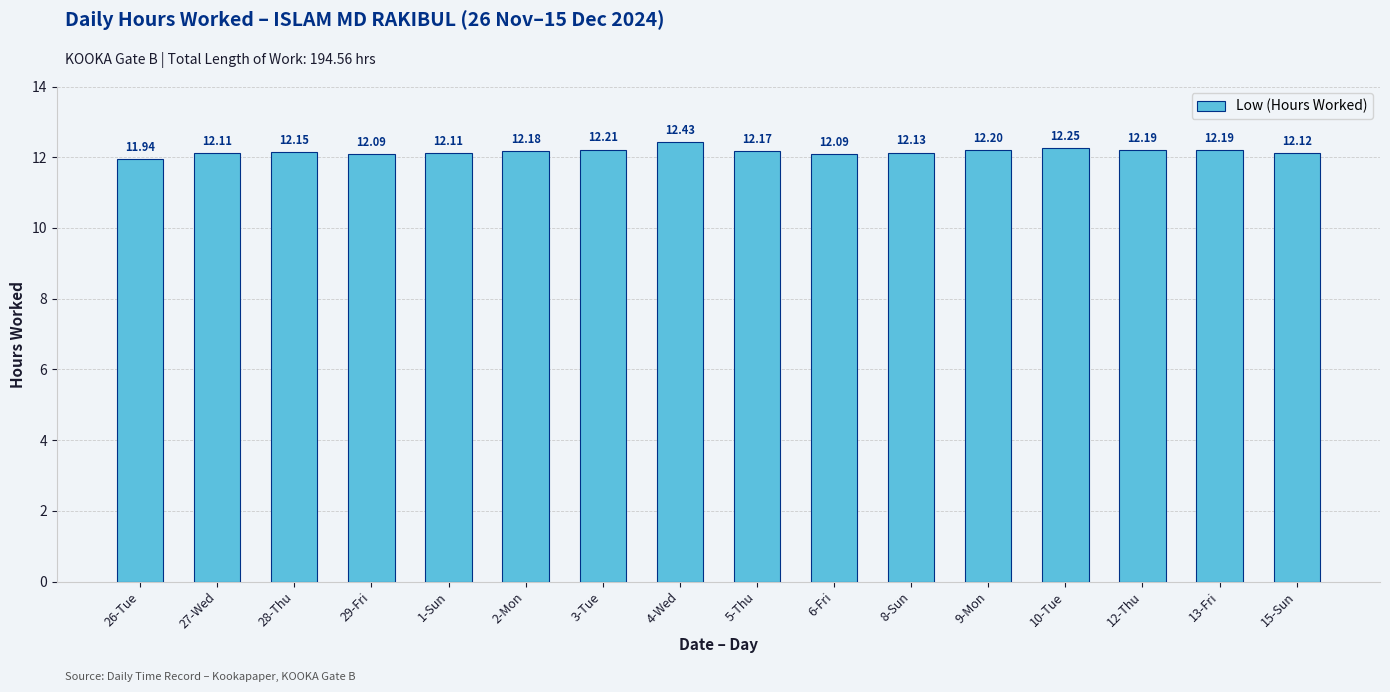

How many categories are shown in the chart?

16